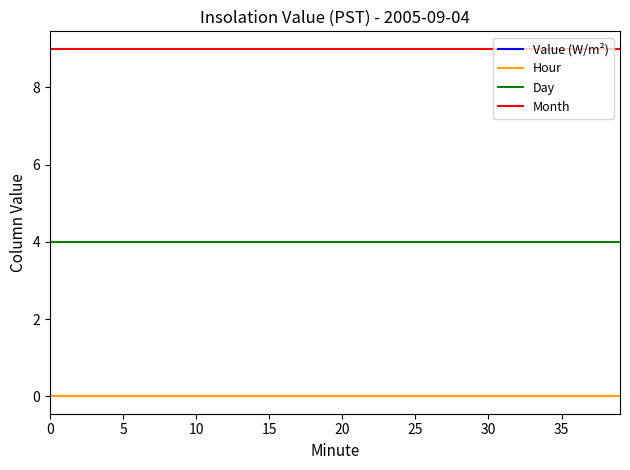

Does the chart have visible grid lines?

No